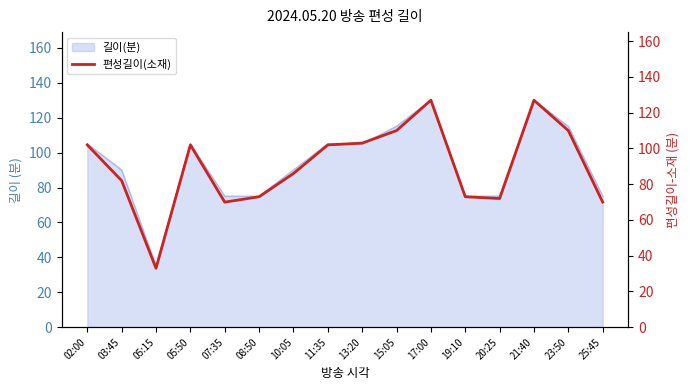

True or false: the data has more than 2 interior local peaks.

True